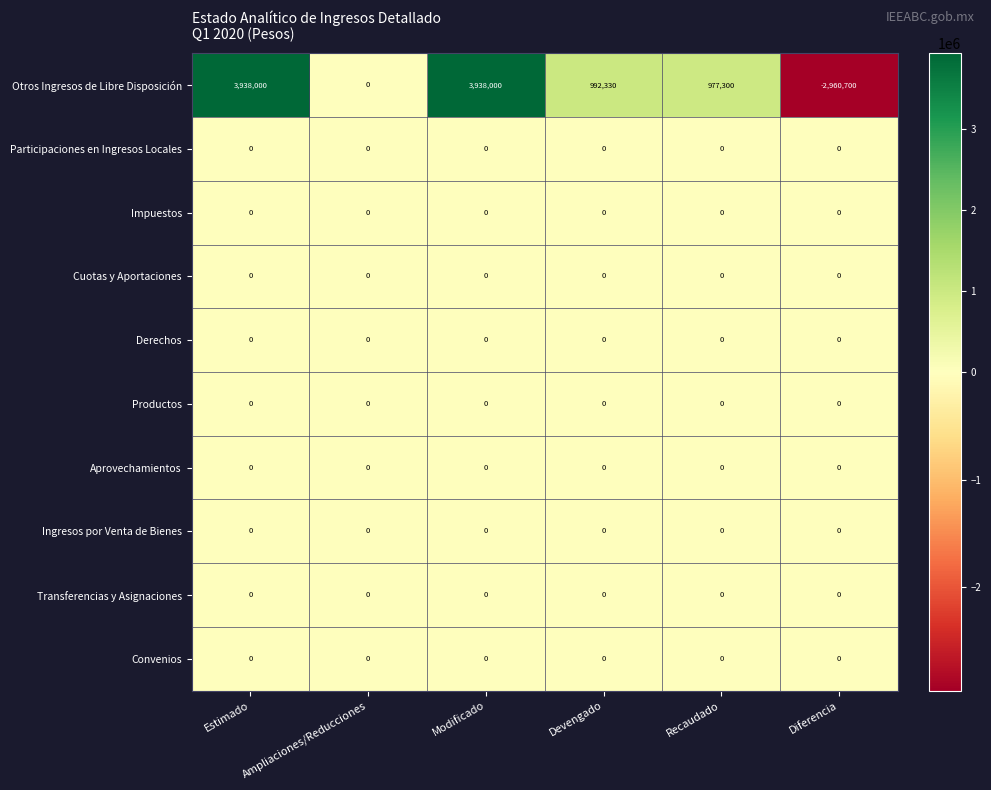

What is the total value across all series at Modificado?

3938000